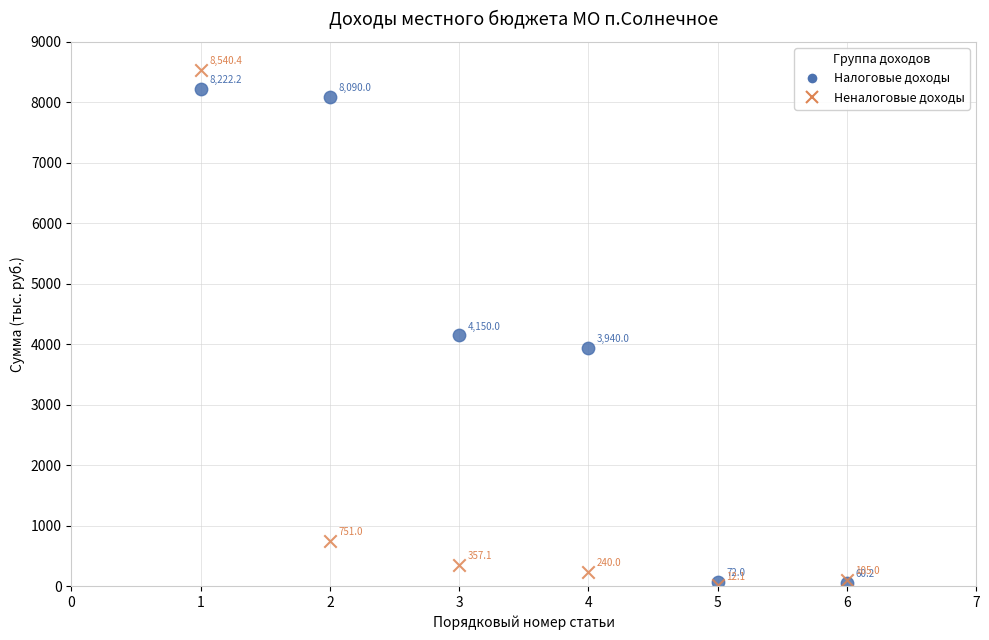

Which series reaches the maximum Y coordinate?

Неналоговые доходы